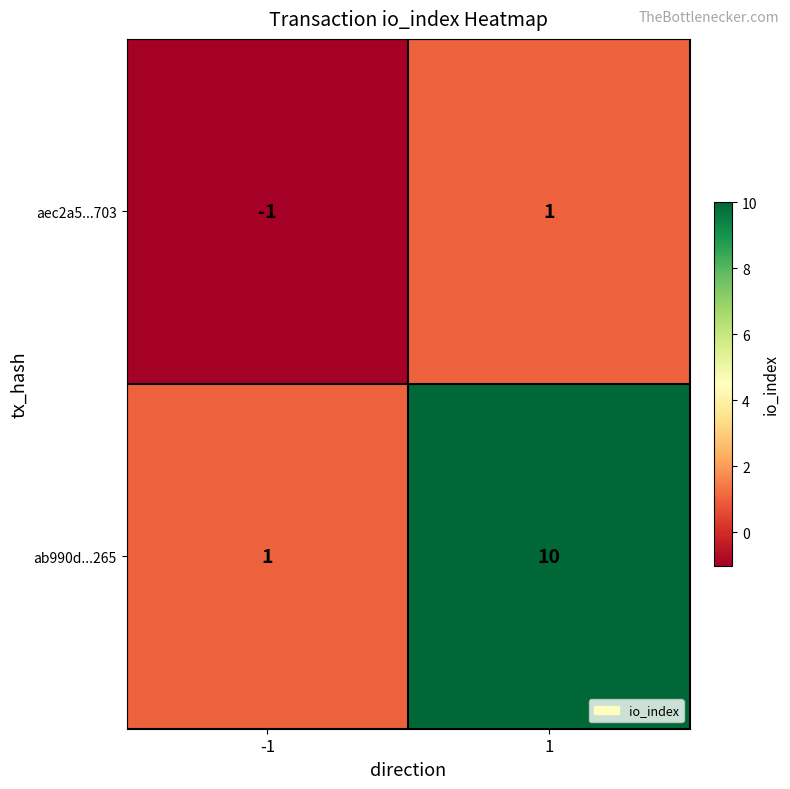

Reading right to left, list all the values displayed in this chart.

aec2a5...703: 1=1	-1=-1
ab990d...265: 1=10	-1=1